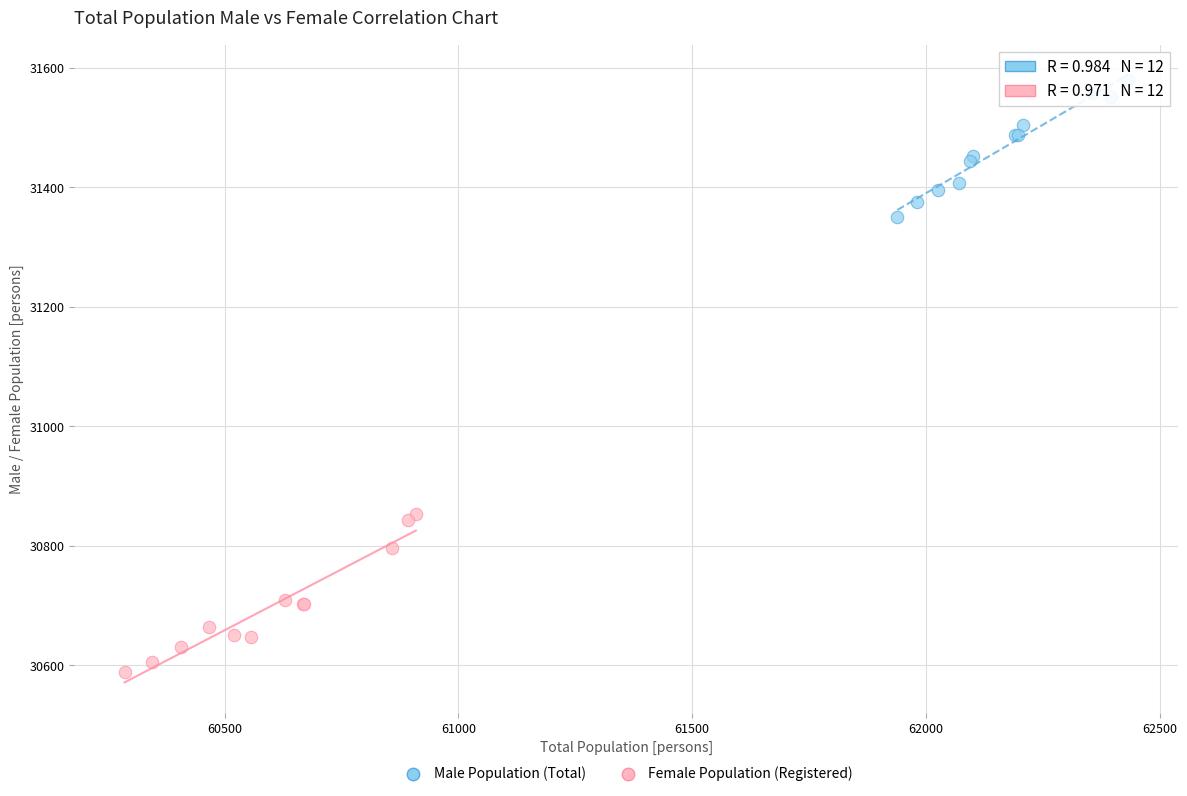

Which series has the largest Y range (max minus min)?

Female Population (Registered)